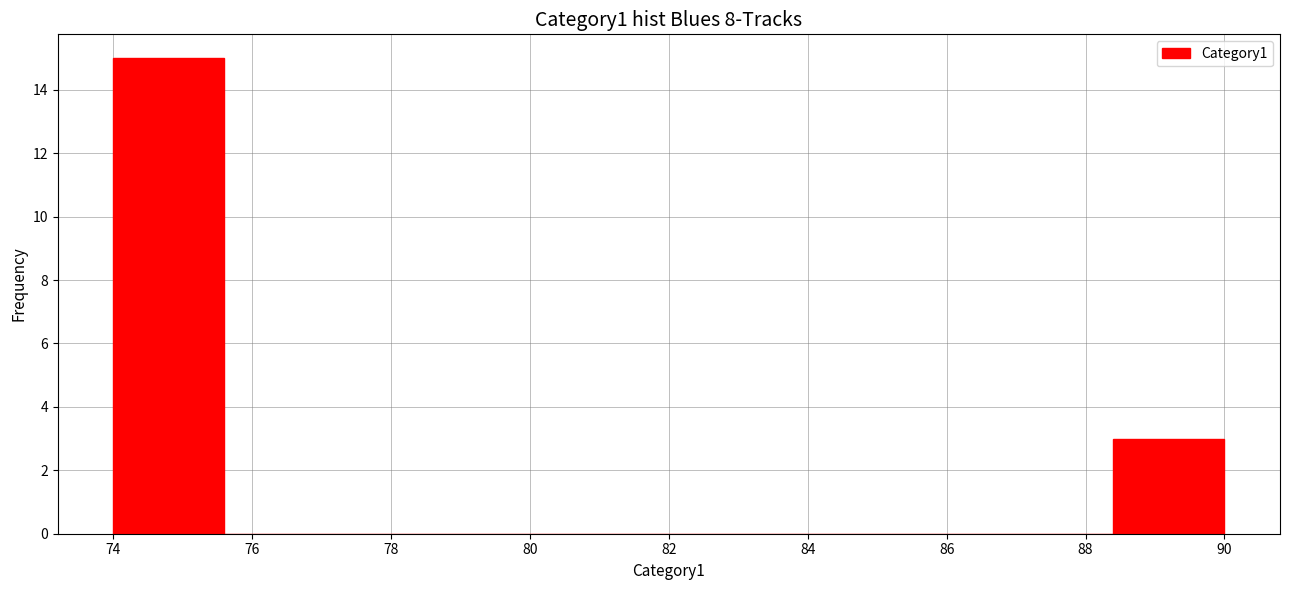

What is the height of the bar covering 88.4 to 90.0 on the x-axis? The values are not printed on the chart, so give them approximately, as read against the axis.

3